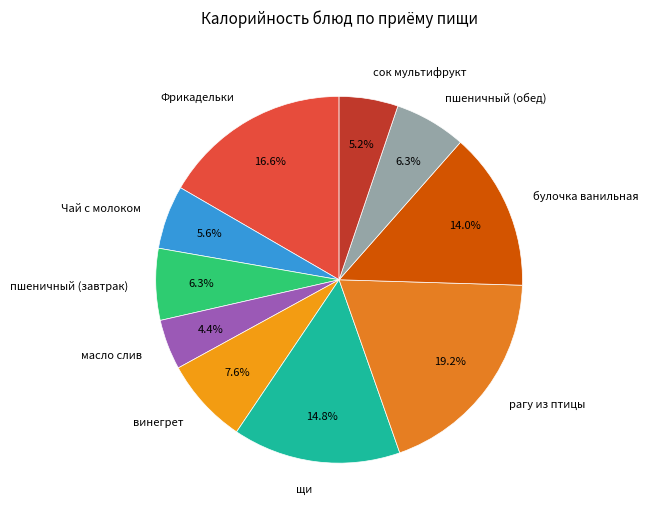

What is the smallest slice in the pie chart?

масло слив